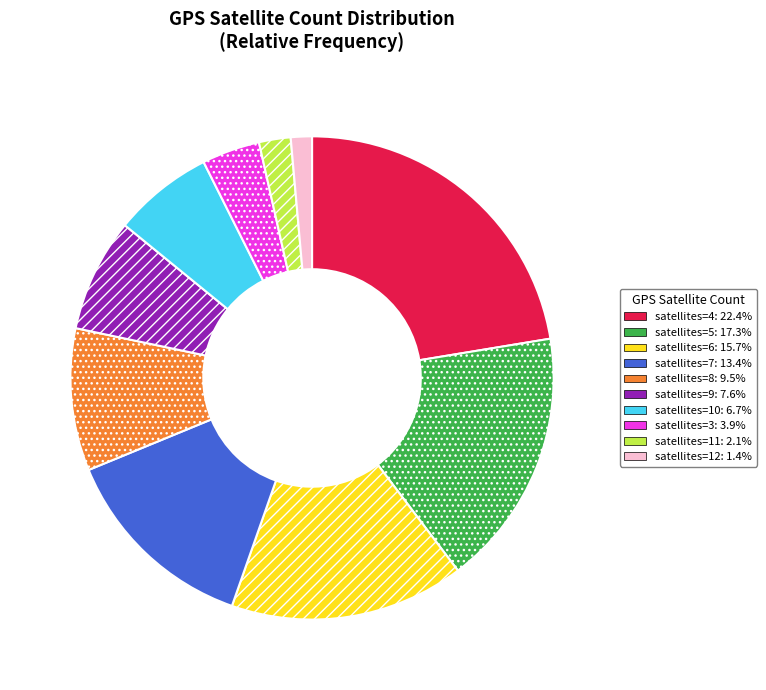

Does satellites=5: 17.3% represent more than half of the total?

No